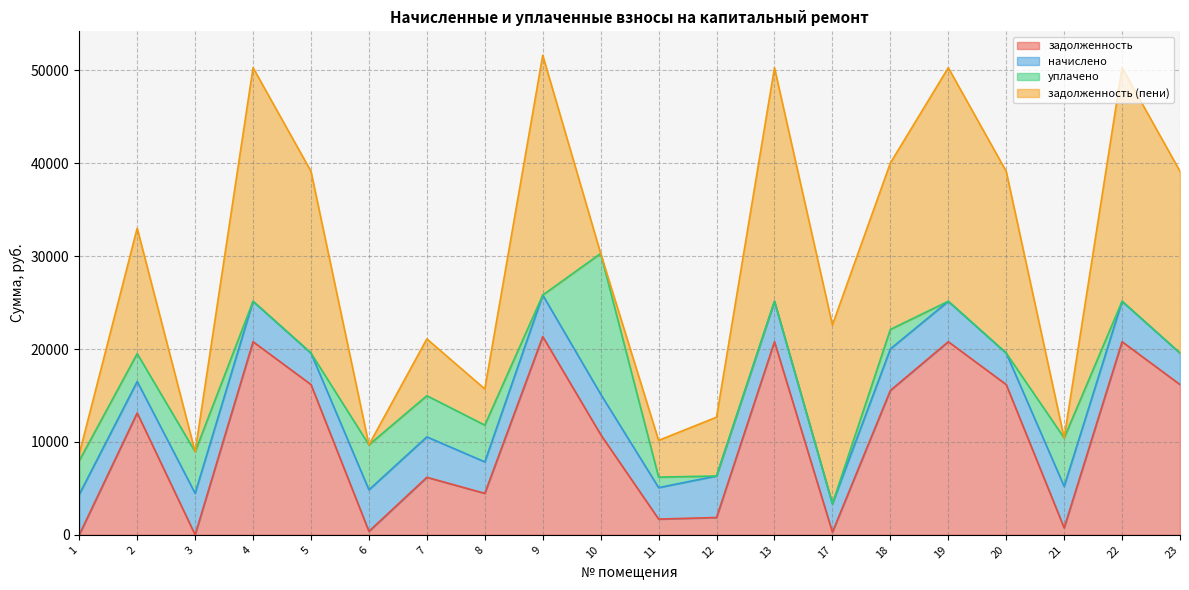

What is the total value across all series at 20?

39131.0